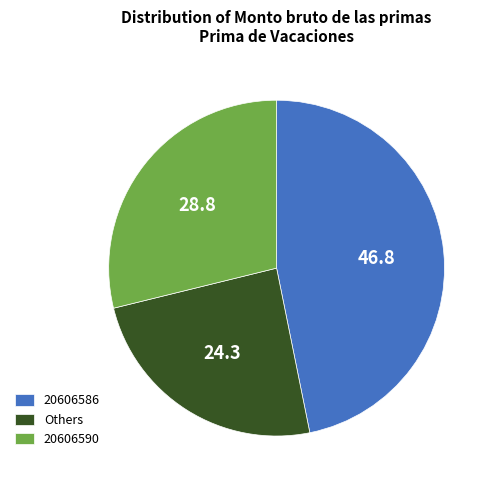

Which has a higher value, Others or 20606590?

20606590